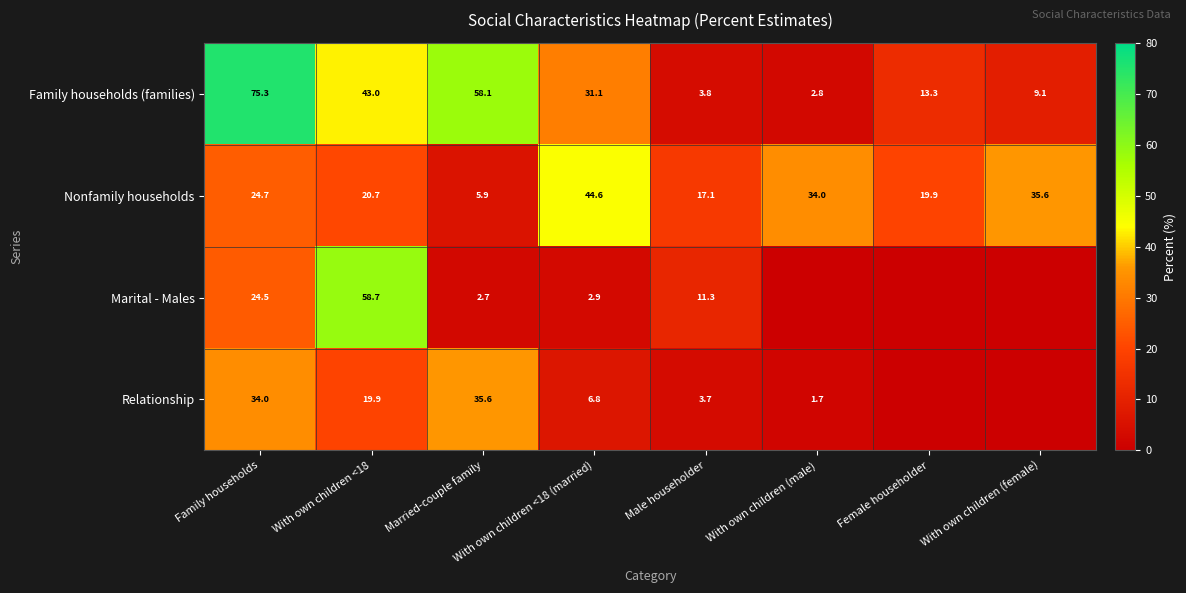

Rank the series at Married-couple family from highest to lowest value.

Family households (families), Relationship, Nonfamily households, Marital - Males